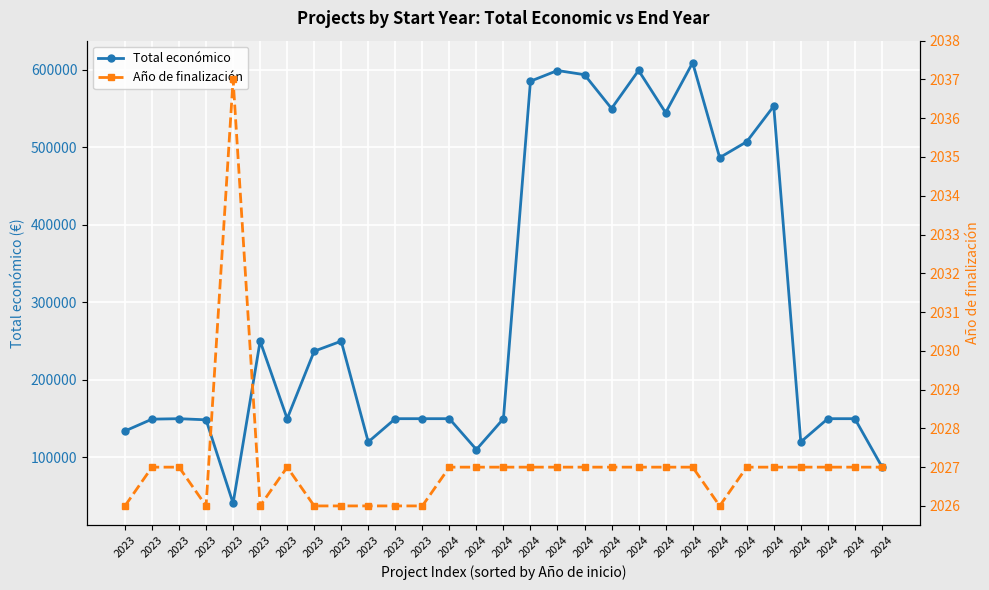

True or false: Total económico and Año de finalización cross at least once.

False